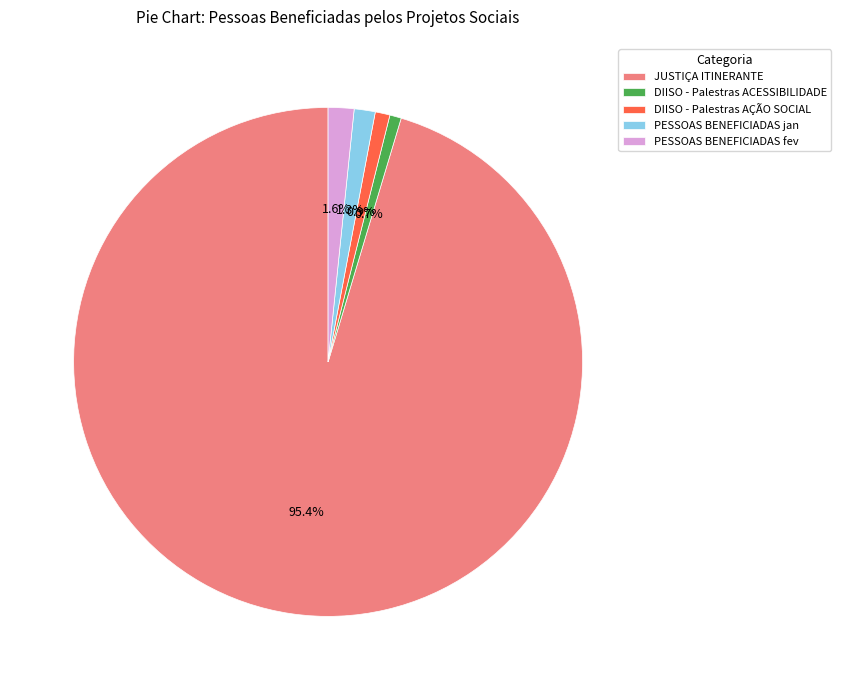

Is it true that DIISO - Palestras AÇÃO SOCIAL is 11% of the pie?

False